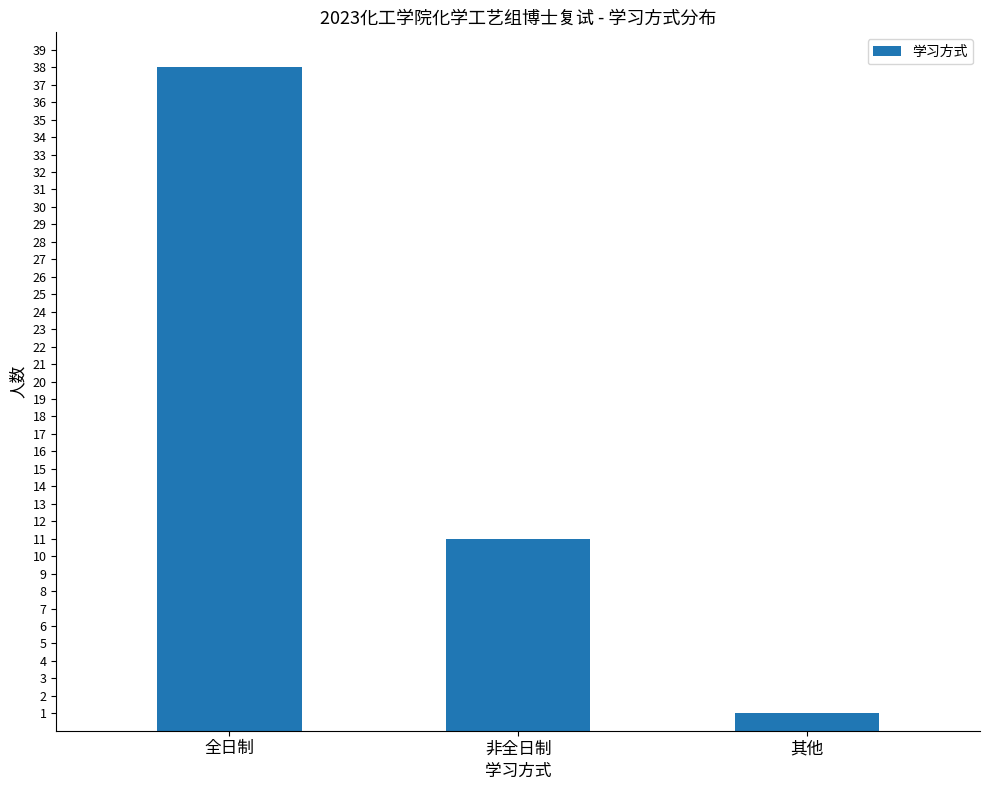

Which label corresponds to the largest value in the chart?

全日制